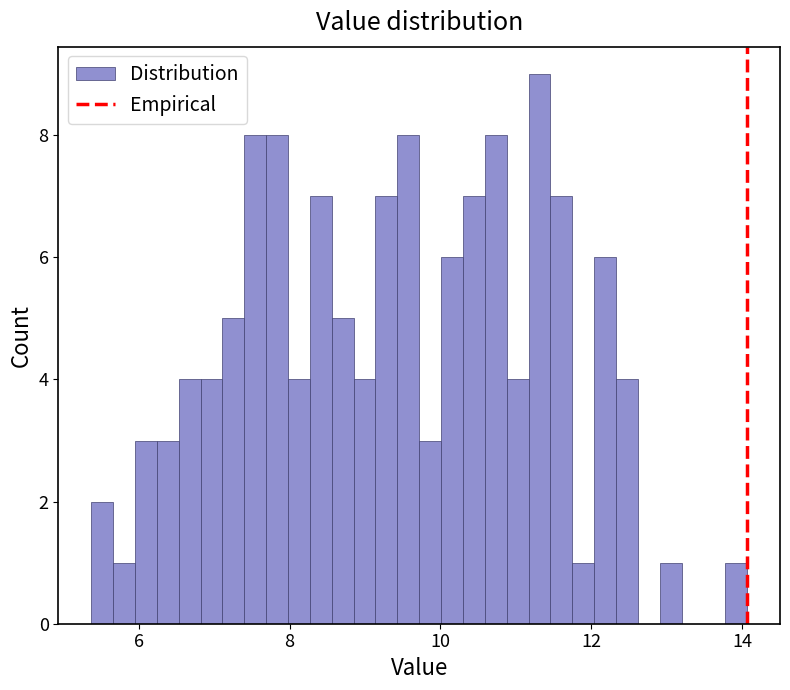

Around what value on the x-axis is the tallest bar? Give the approximate position of its centre, as read against the axis.

11.4